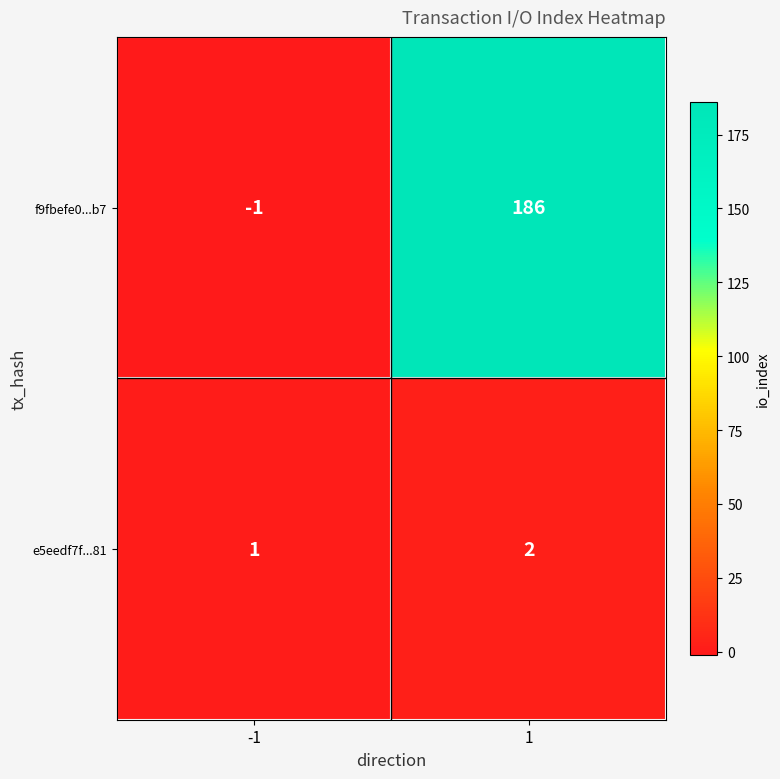

What is the sum of all f9fbefe0...b7 values?

185